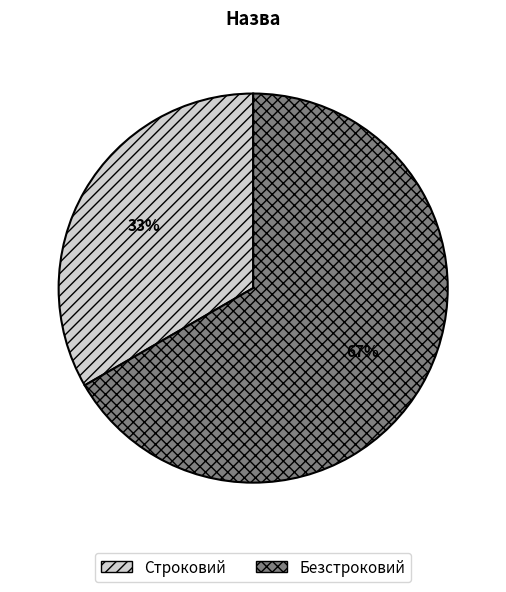

To the nearest percent, what portion does Строковий represent?

33%